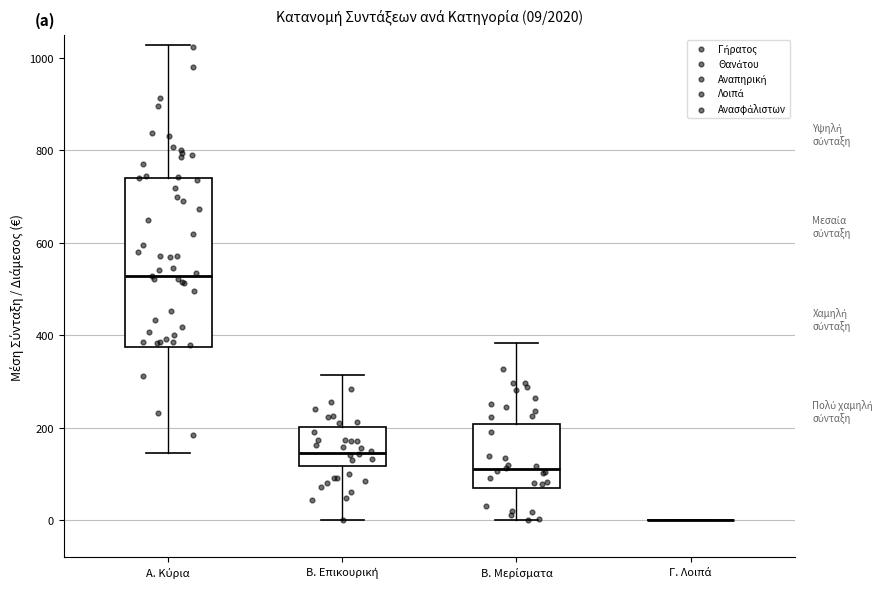

Which box is the tallest, from its lower edge to its upper edge?

Α. Κύρια